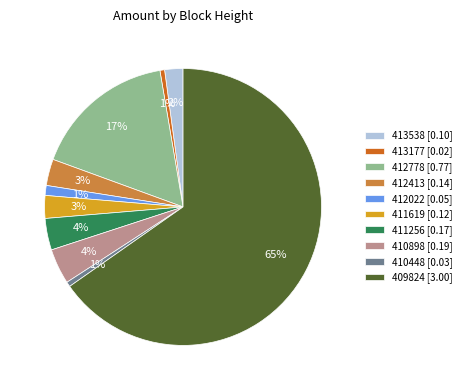

Between 412413 [0.14] and 410448 [0.03], which is larger?

412413 [0.14]